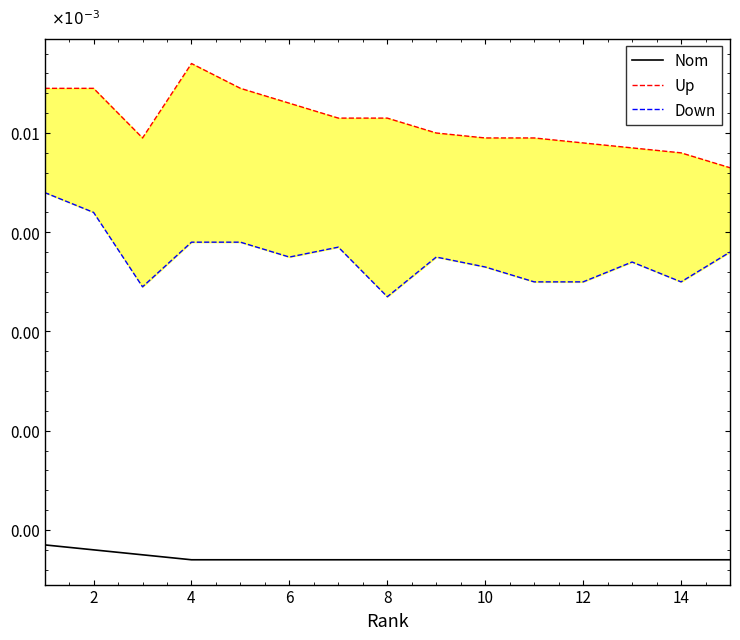

True or false: Nom and Down intersect in this chart.

False